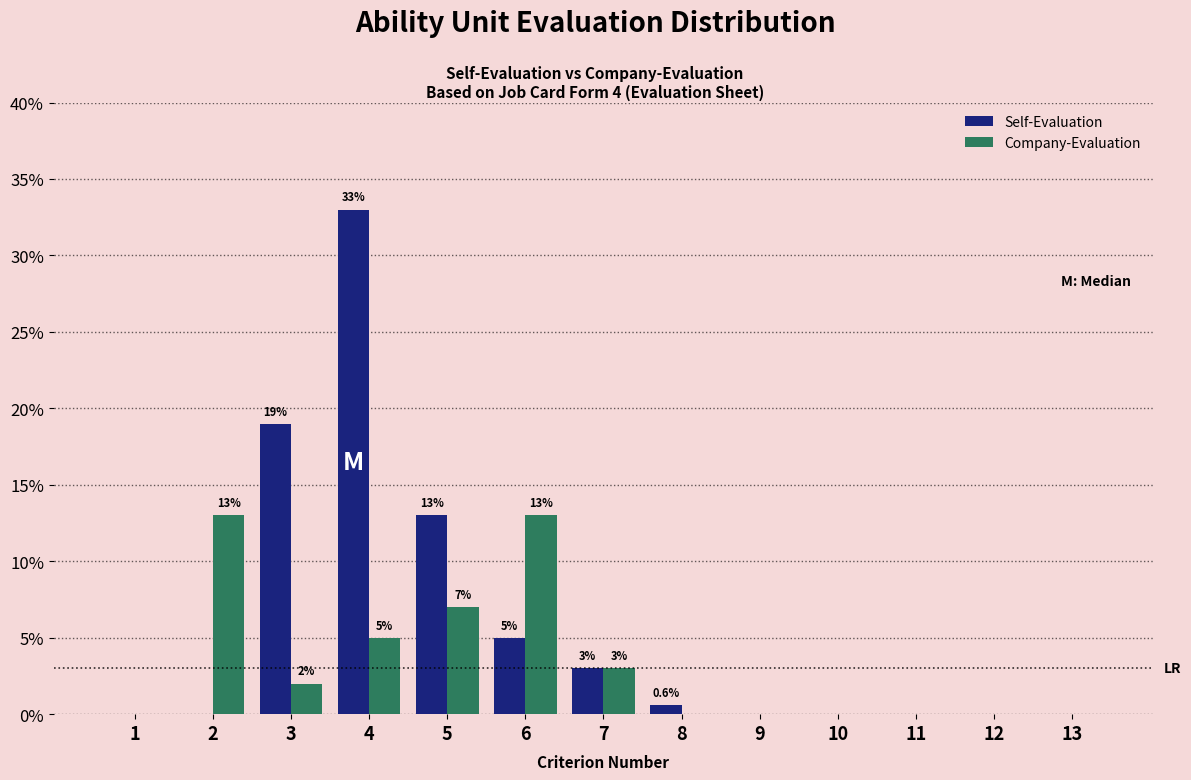

Reading left to right, list all the values displayed in this chart.

Self-Evaluation: 1=0.0	2=0.0	3=19.0	4=33.0	5=13.0	6=5.0	7=3.0	8=0.6	9=0.0	10=0.0	11=0.0	12=0.0	13=0.0
Company-Evaluation: 1=0.0	2=13.0	3=2.0	4=5.0	5=7.0	6=13.0	7=3.0	8=0.0	9=0.0	10=0.0	11=0.0	12=0.0	13=0.0